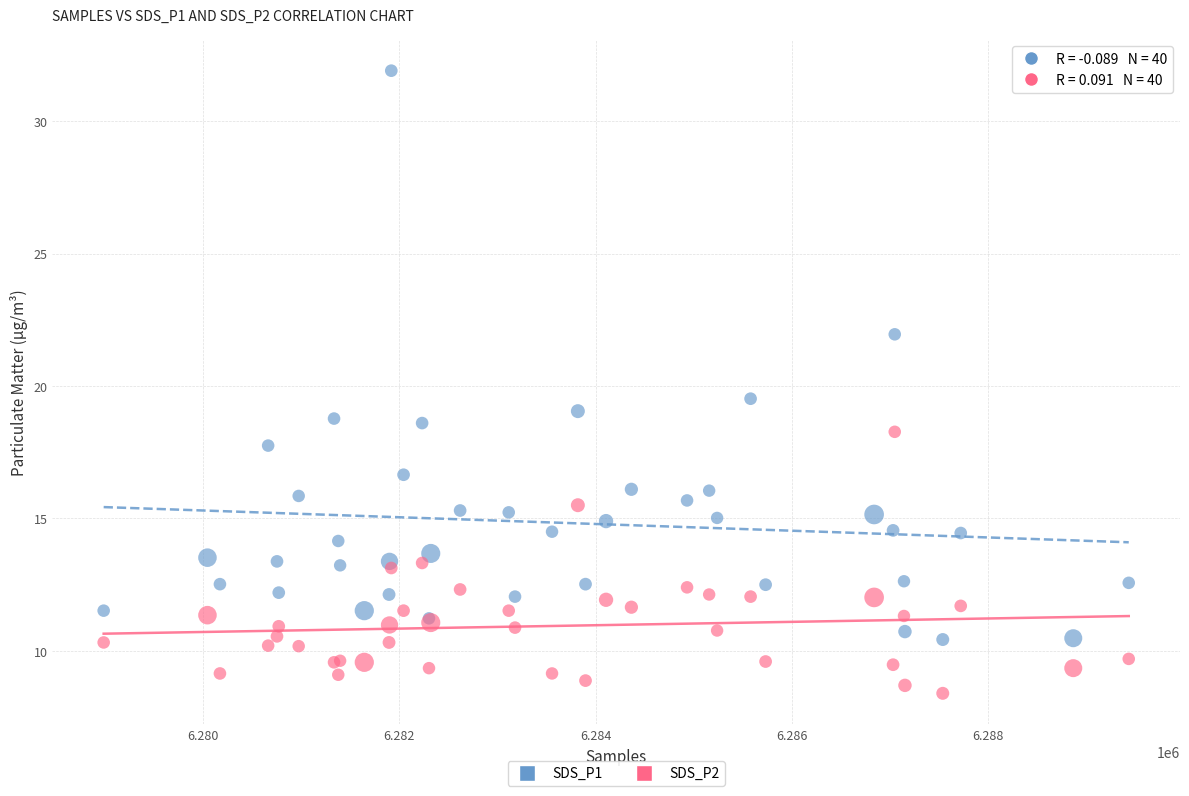

Across all series, what Y value is closest to 20?

19.5